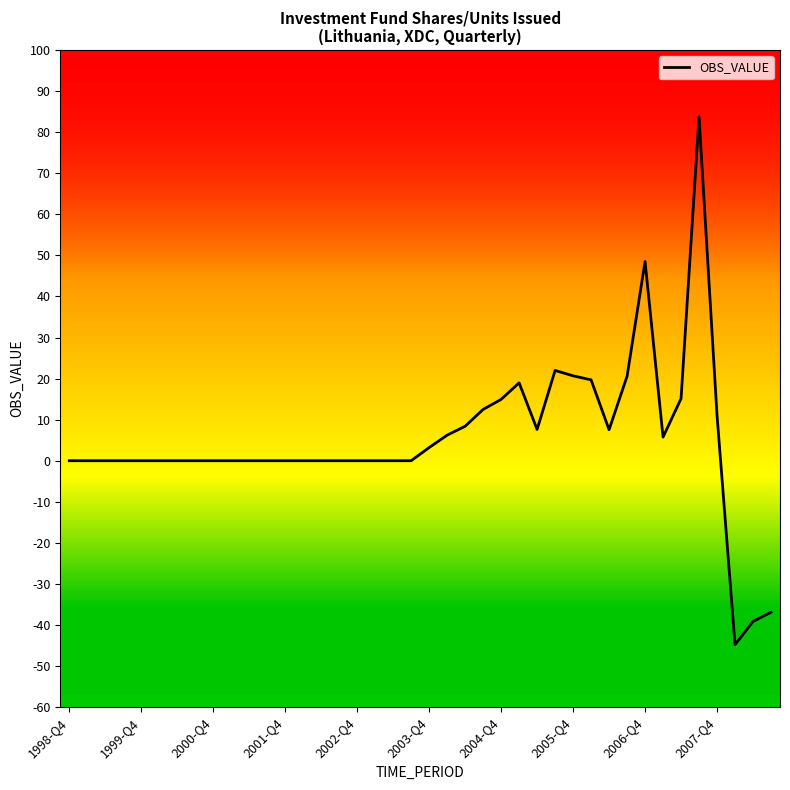

What is the minimum value shown in the chart?

-44.8